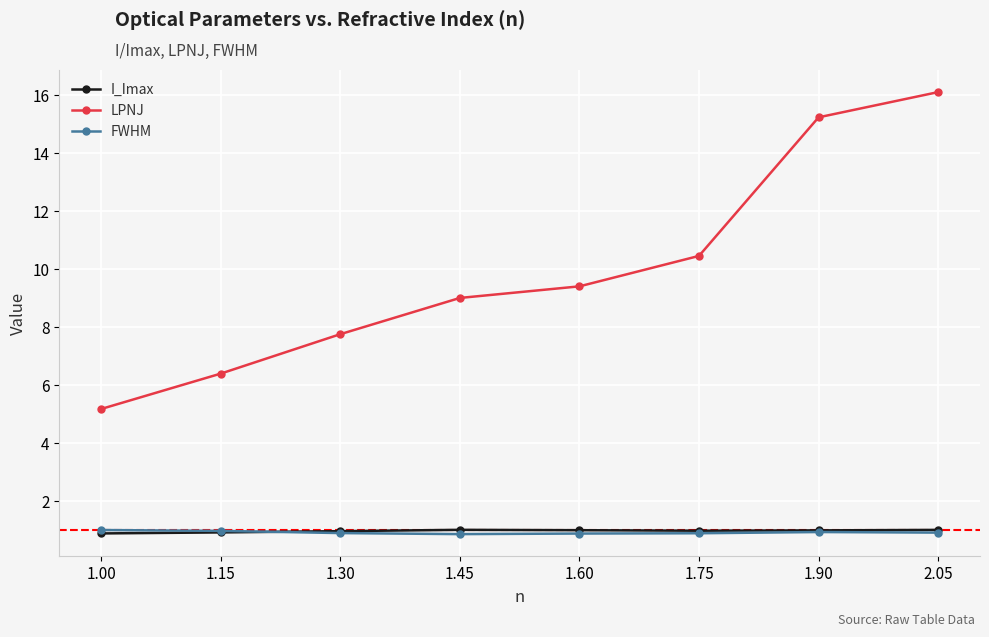

How many distinct data groups are displayed?

3